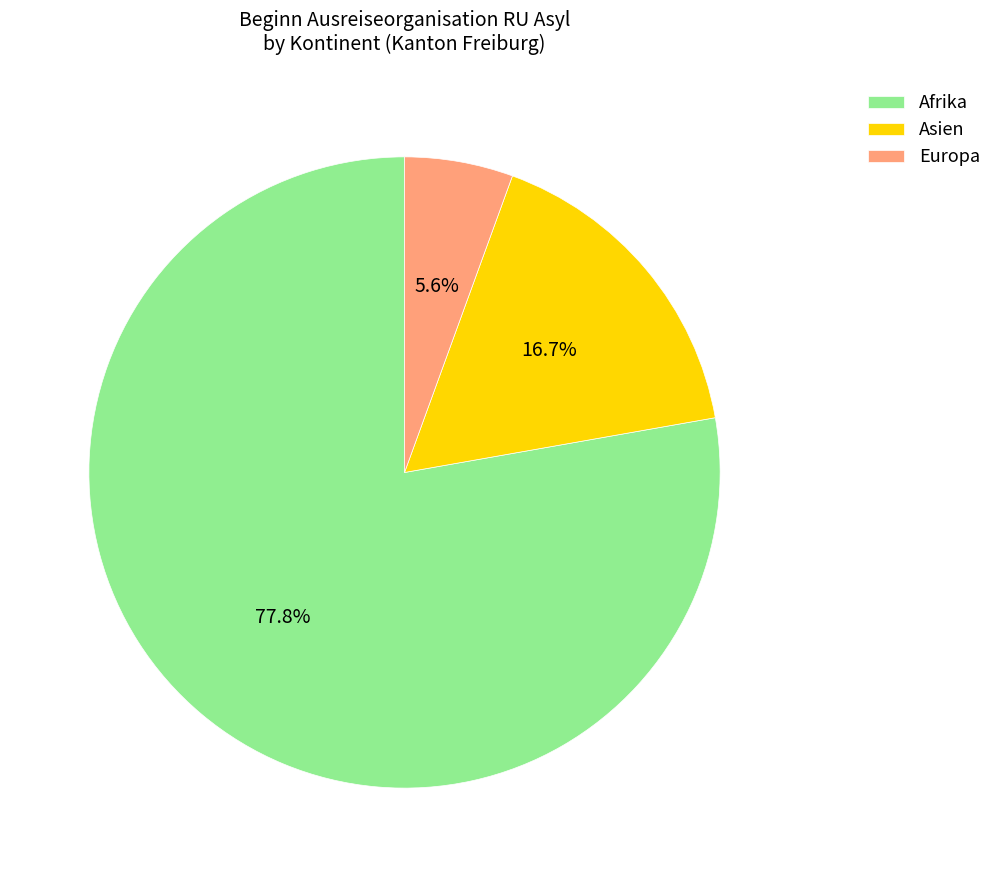

Is it true that Europa is 6% of the pie?

True